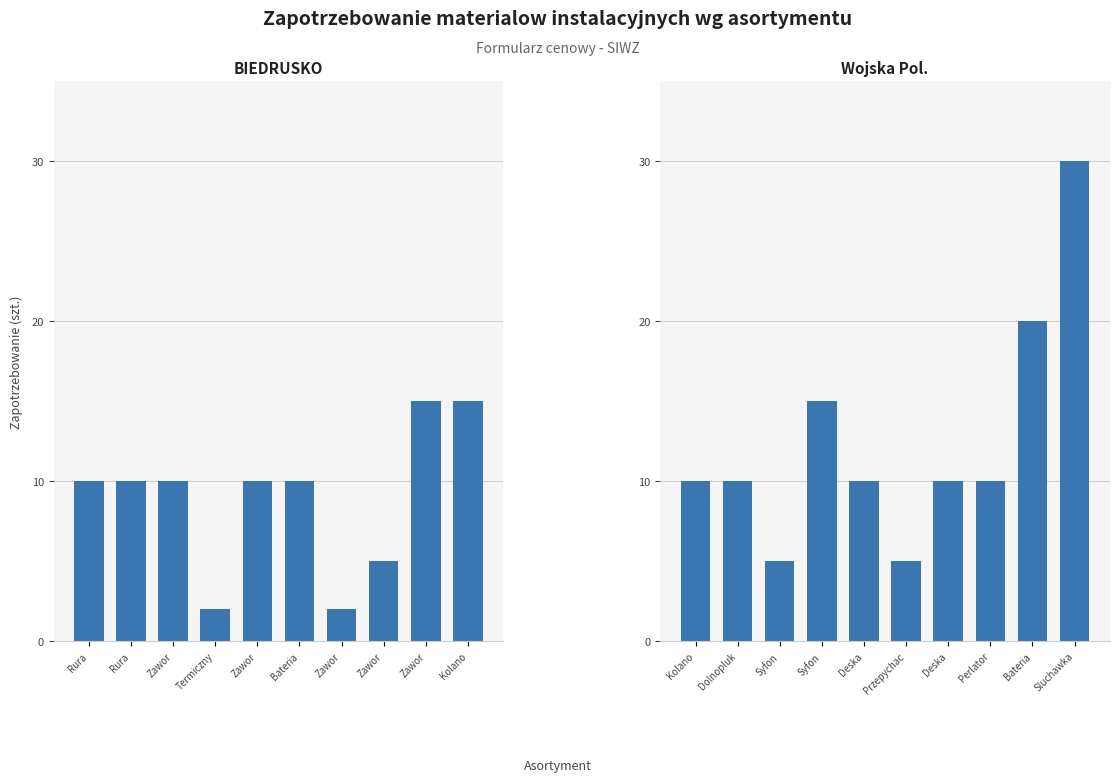

Between Rura and Bateria, which series saw the biggest shift?

Wojska Pol.